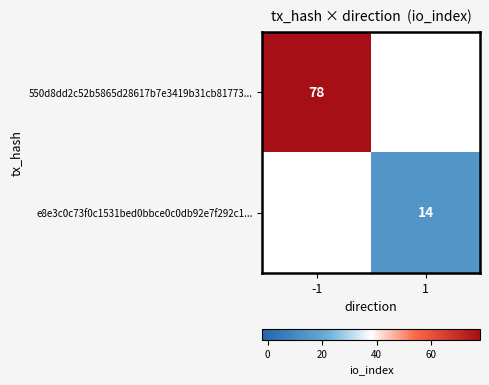

Is the value of e8e3c0c73f0c1531bed0bbce0c0db92e7f292c1... at 1 greater than the value of 550d8dd2c52b5865d28617b7e3419b31cb81773... at -1?

No